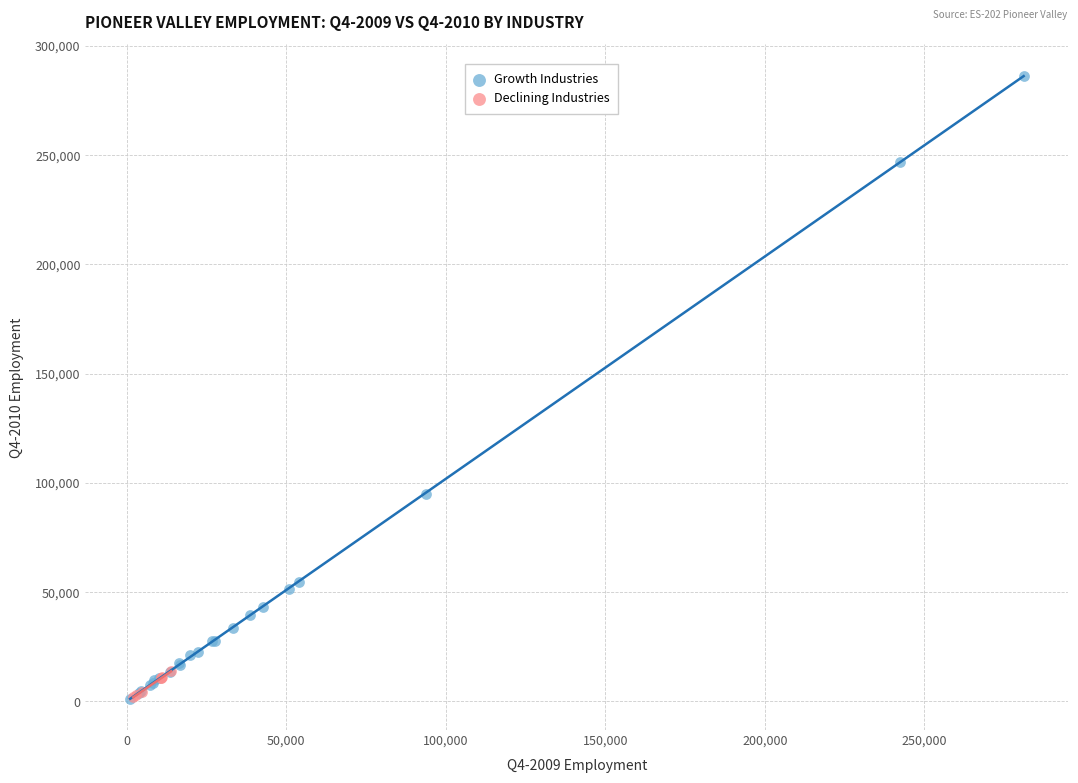

Which series has the widest spread of Y values?

Growth Industries